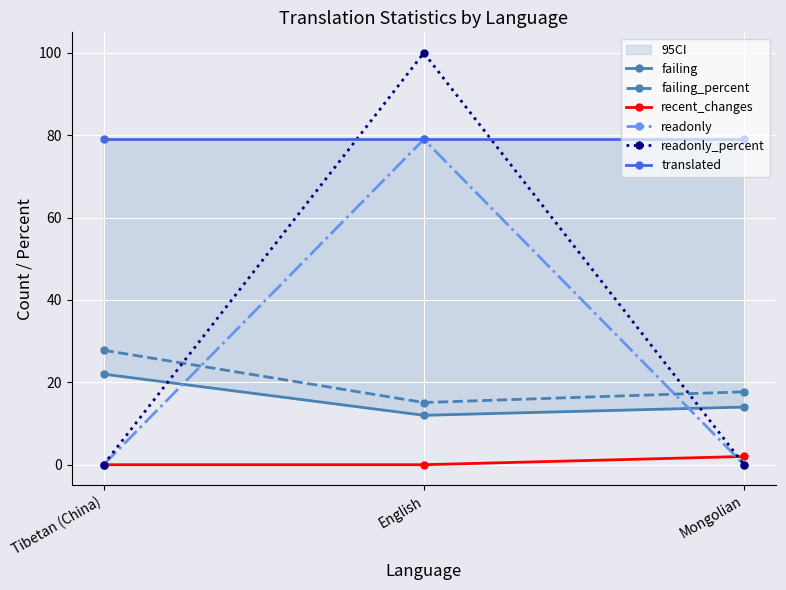

At Mongolian, list the series in order from largest to smallest.

translated, failing_percent, failing, recent_changes, readonly, readonly_percent